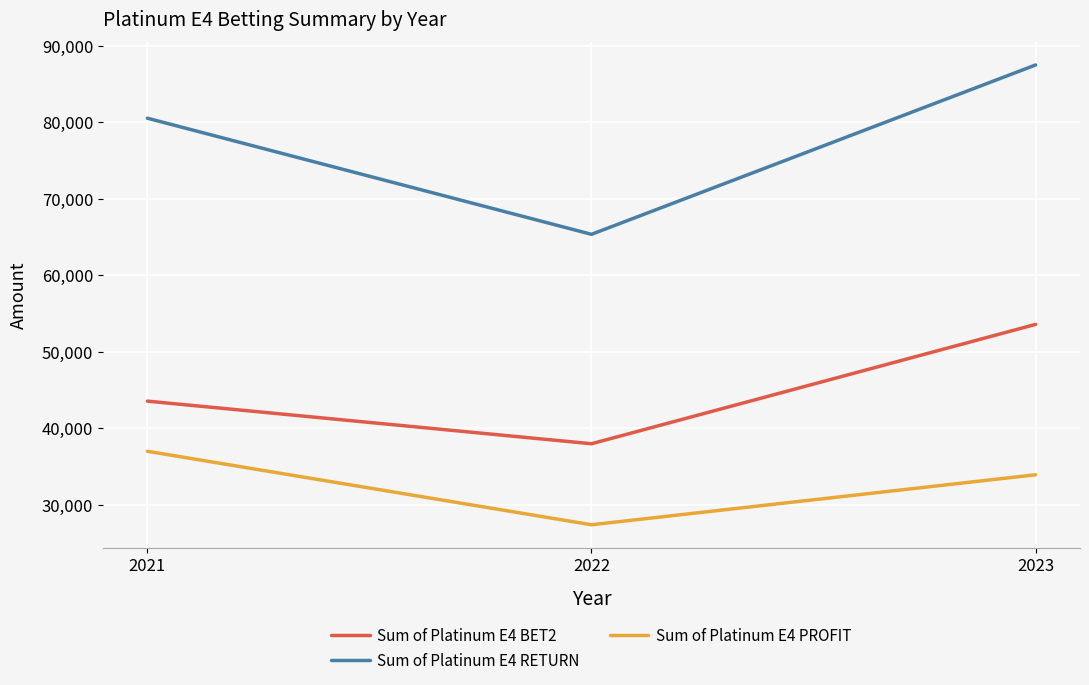

True or false: Sum of Platinum E4 PROFIT has a value of 27372.4 at 2022.

True